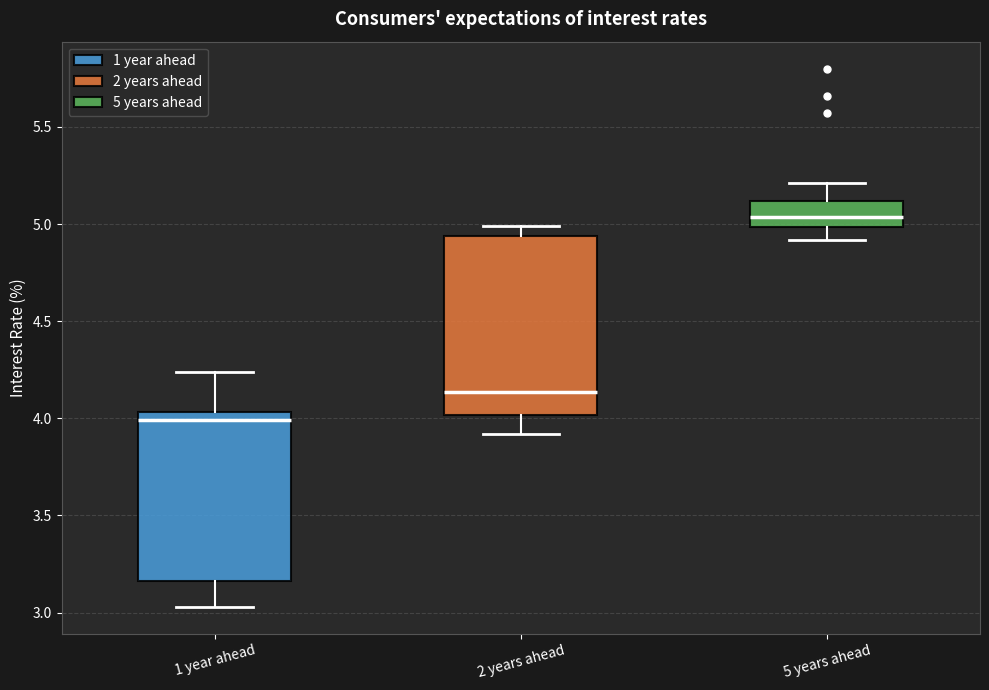

Which box is the tallest, from its lower edge to its upper edge?

2 years ahead